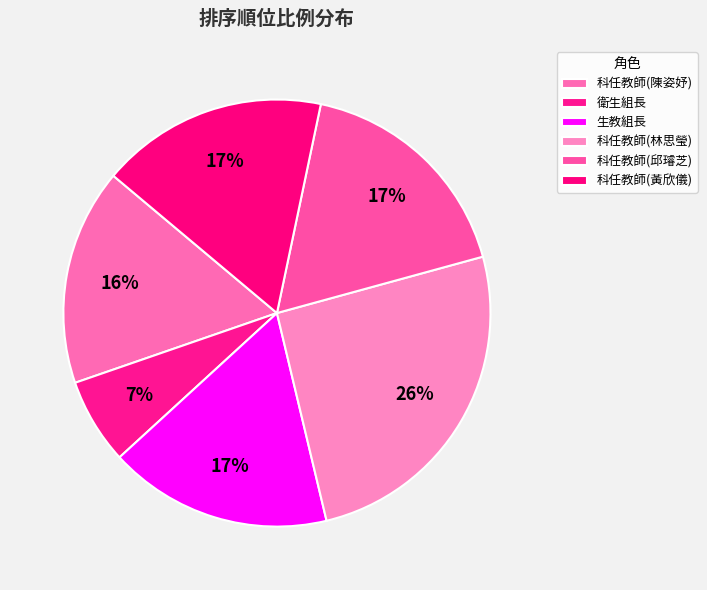

Combined, do 科任教師(邱璿芝) and 科任教師(黃欣儀) account for over 50%?

No